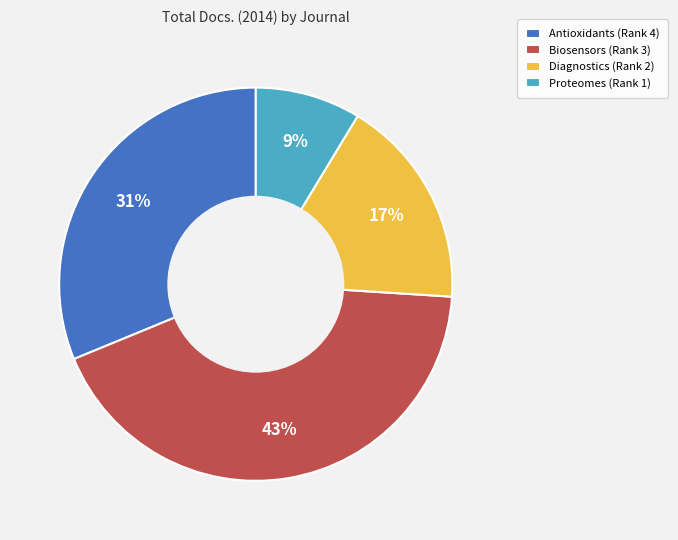

To the nearest percent, what is the average slice percentage?

25%